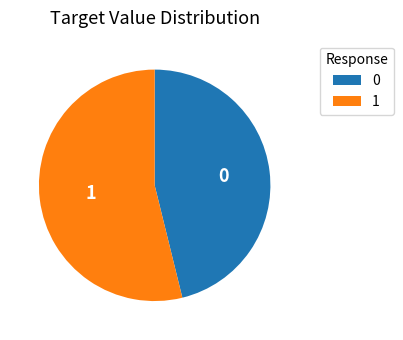

Approximately how many times larger is the value at 1 compared to 0?

1.2